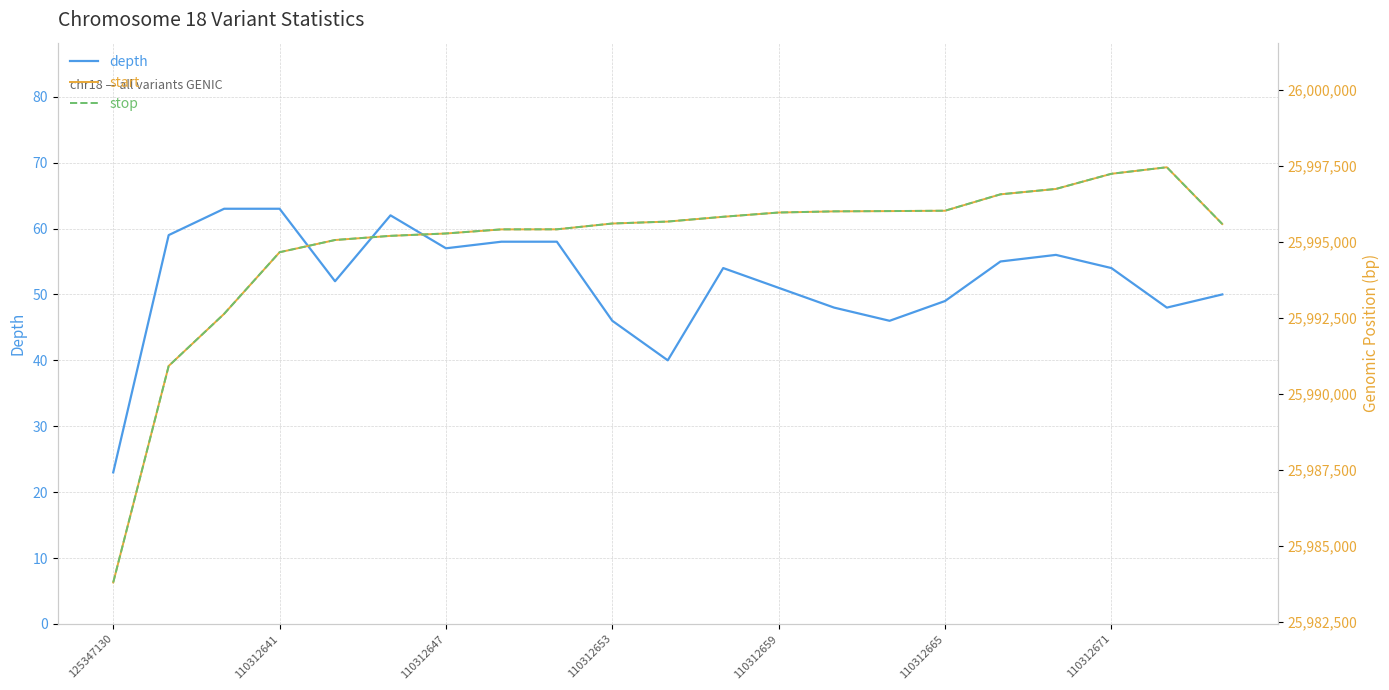

What are all the series names shown in the legend?

depth, start, stop